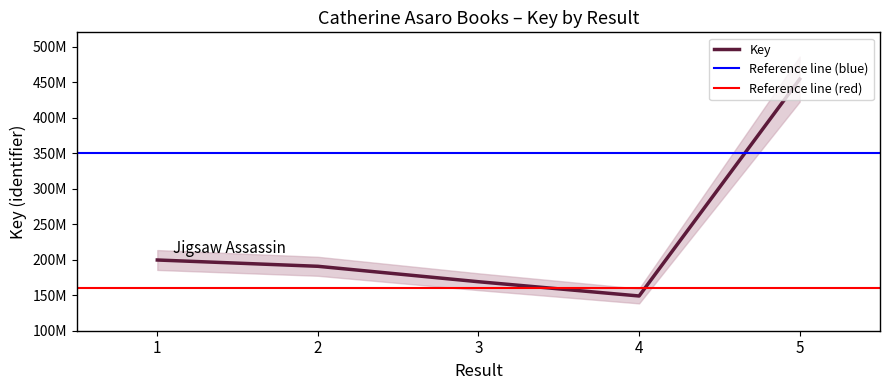

How many data points are above 190685862?

2